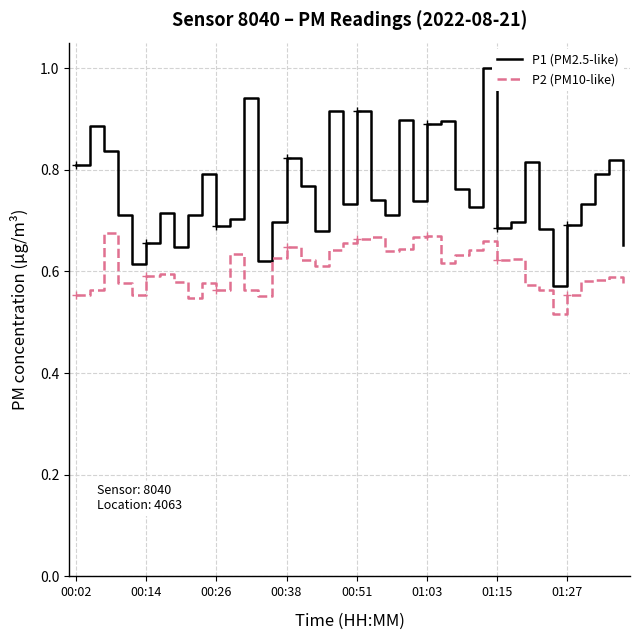

List the series in order of their peak value, lowest first.

P2 (PM10-like), P1 (PM2.5-like)